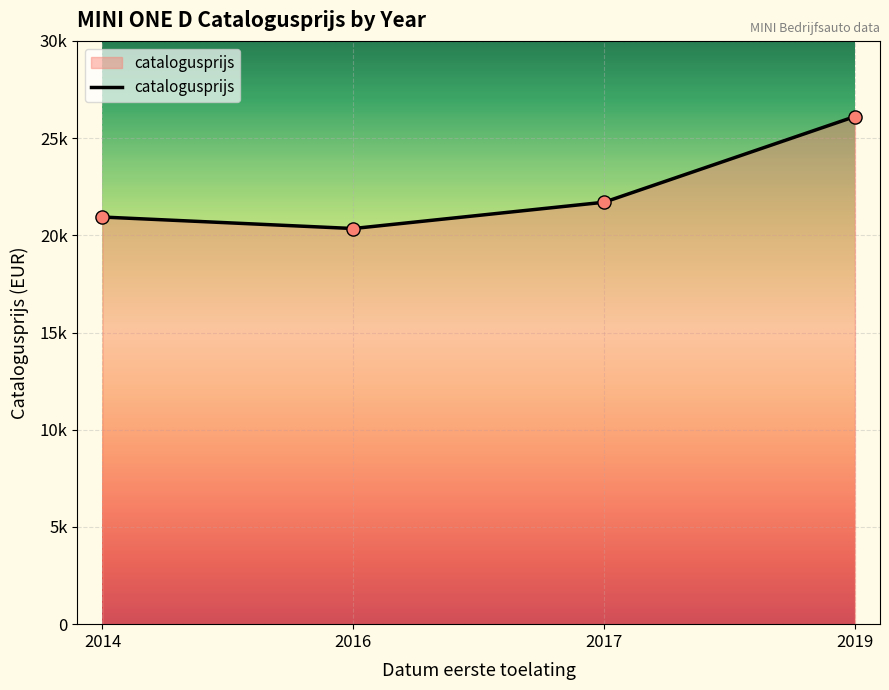

Between 2019 and 2016, which is larger?

2019